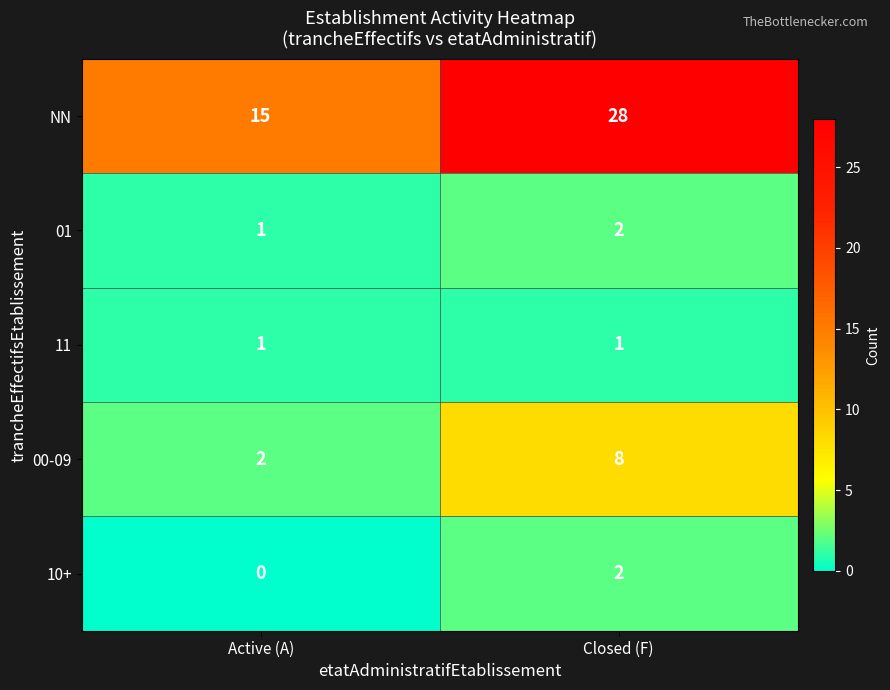

Is the value of 00-09 at Closed (F) greater than the value of 11 at Closed (F)?

Yes